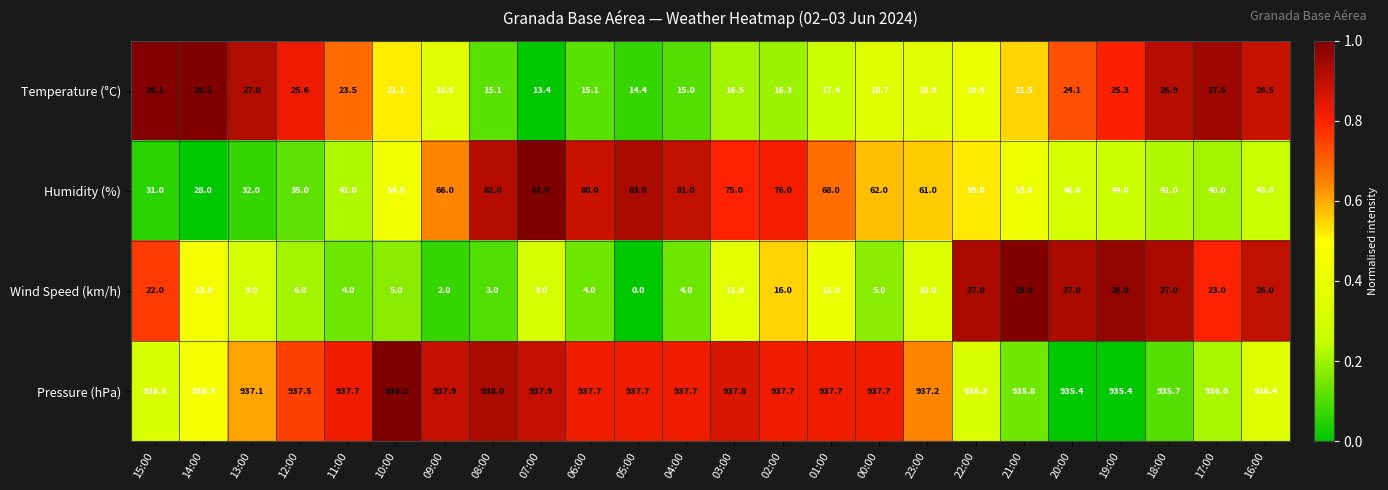

Rank the series at 17:00 from highest to lowest value.

Pressure (hPa), Humidity (%), Temperature (°C), Wind Speed (km/h)